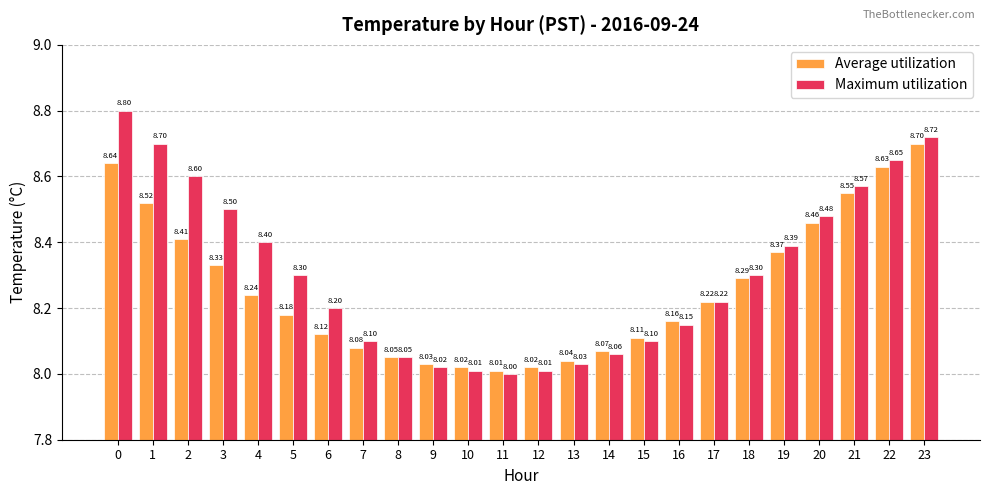

Is it true that Average utilization equals 2.2 at 9?

False